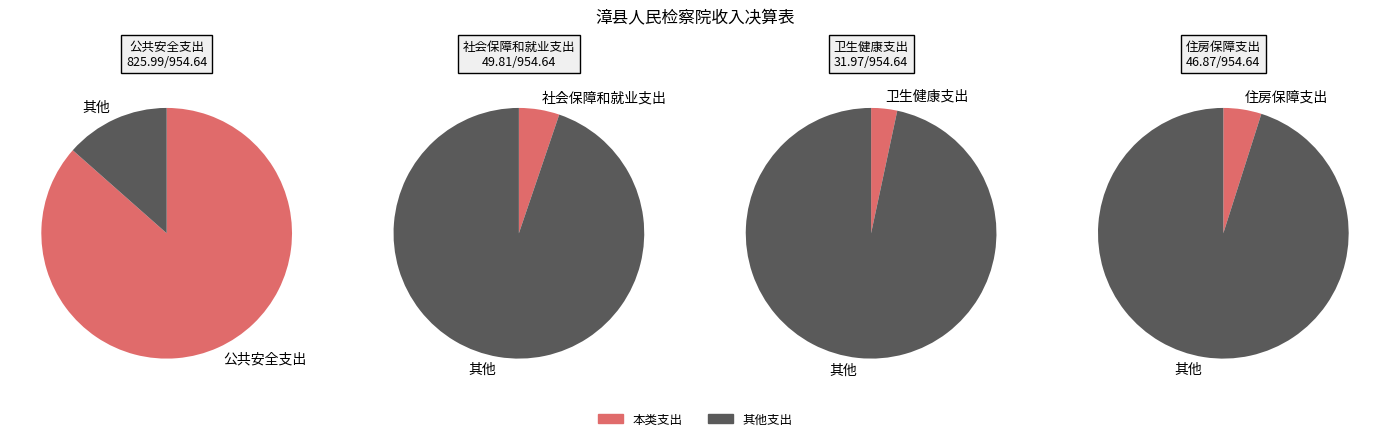

What is the total percentage of 卫生健康支出 and 住房保障支出?

8.3%